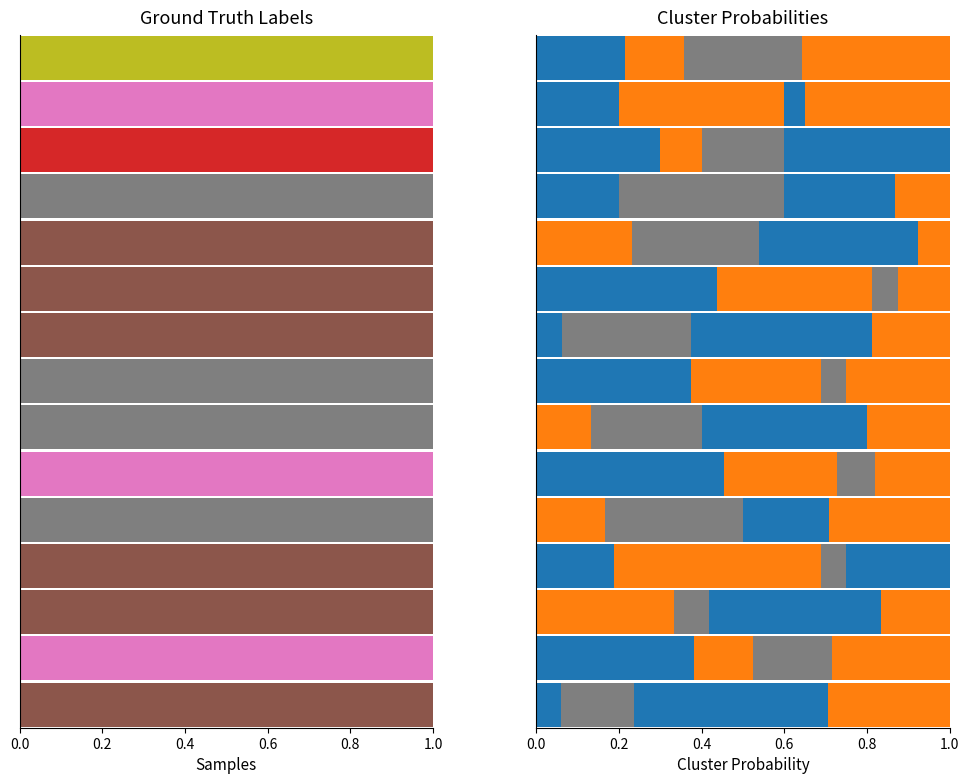

Reading right to left, what are all the values shown in this chart?

Cluster 1: 0.2	0.2	0.3	0.2	0.0	0.4	0.1	0.4	0.0	0.5	0.0	0.2	0.0	0.4	0.1
Cluster 2: 0.1	0.4	0.1	0.0	0.2	0.4	0.0	0.3	0.1	0.3	0.2	0.5	0.3	0.1	0.0
Cluster 3: 0.3	0.0	0.2	0.4	0.3	0.1	0.3	0.1	0.3	0.1	0.3	0.1	0.1	0.2	0.2
Cluster 4: 0.0	0.0	0.4	0.3	0.4	0.0	0.4	0.0	0.4	0.0	0.2	0.2	0.4	0.0	0.5
Cluster 5: 0.4	0.3	0.0	0.1	0.1	0.1	0.2	0.2	0.2	0.2	0.3	0.0	0.2	0.3	0.3